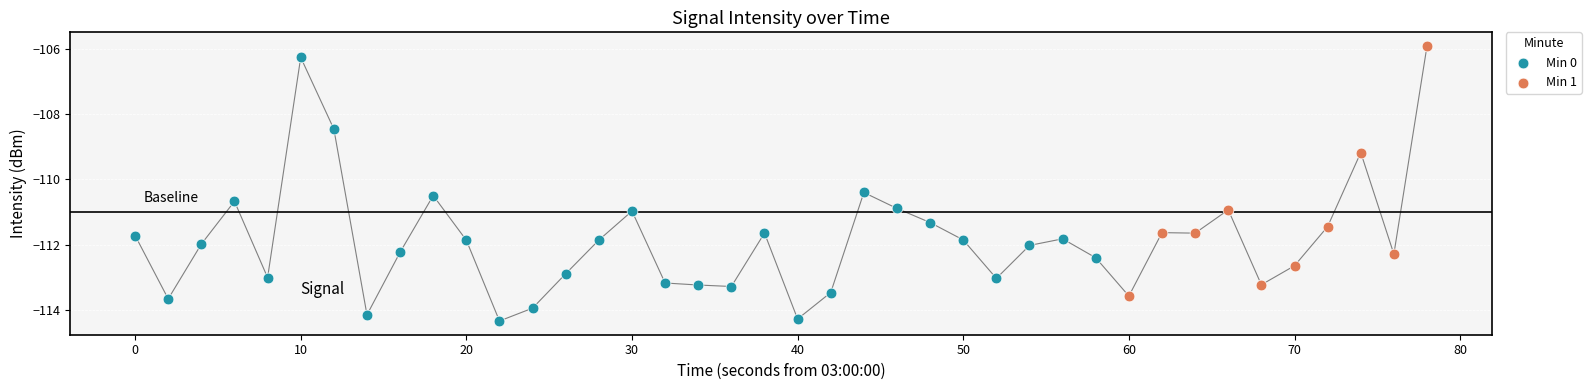

Which series contains the lowest Y value?

Min 0